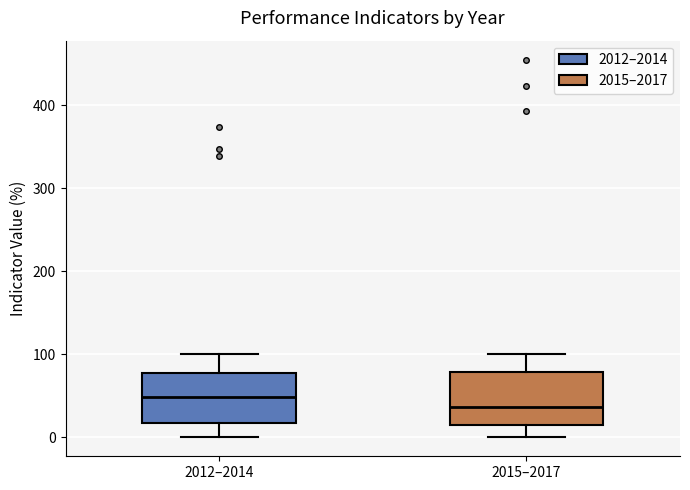

Reading left to right, read every box against the y-axis: the position of its median line, the range the box covers, and the ends of its whiskers. The values are not printed on the chart, so give them approximately, as read against the axis.

2012–2014: median 50, box 20 to 80, whiskers 0 to 100
2015–2017: median 40, box 20 to 80, whiskers 0 to 100